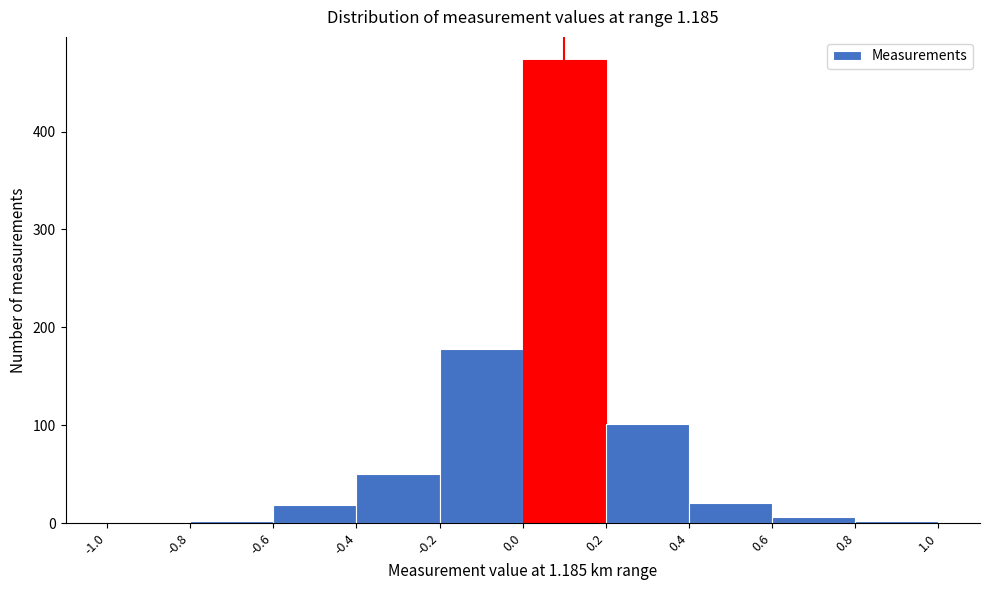

What is the height of the bar covering -0.6 to -0.4 on the x-axis? The values are not printed on the chart, so give them approximately, as read against the axis.

20